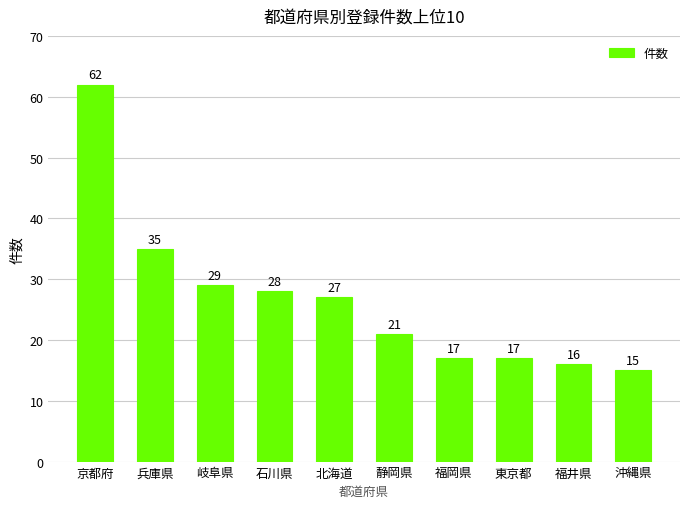

Reading left to right, extract all data points from this chart.

62	35	29	28	27	21	17	17	16	15